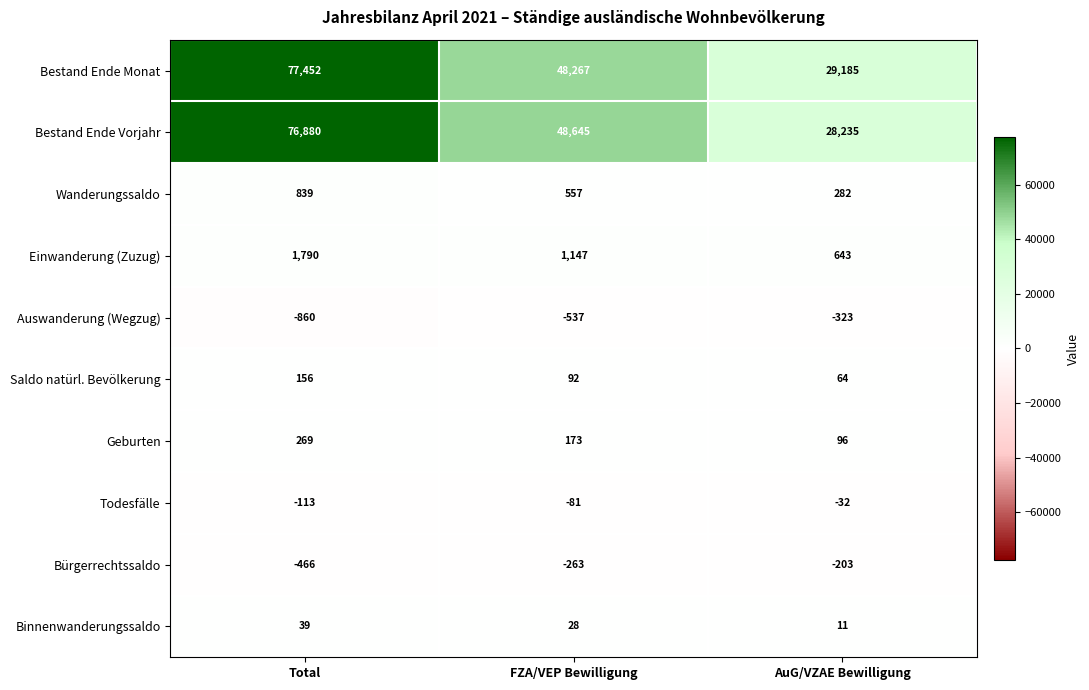

What is the maximum value shown in the chart?

77452